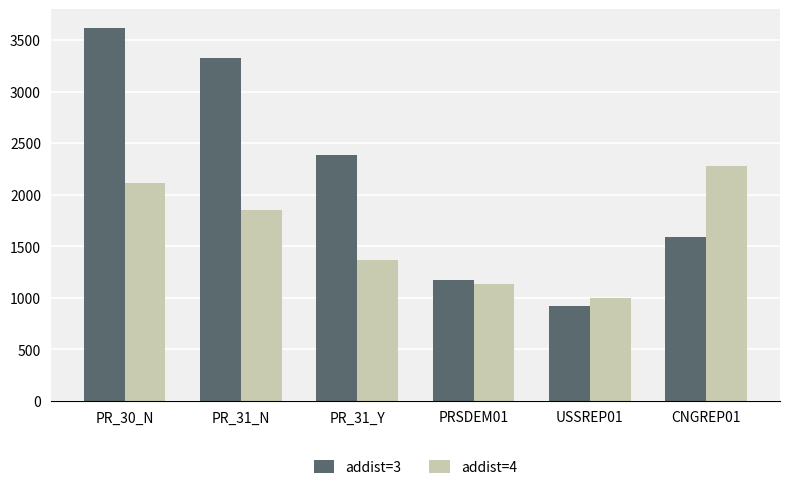

What is the spread (max minus min) of values at PR_31_Y?

1015